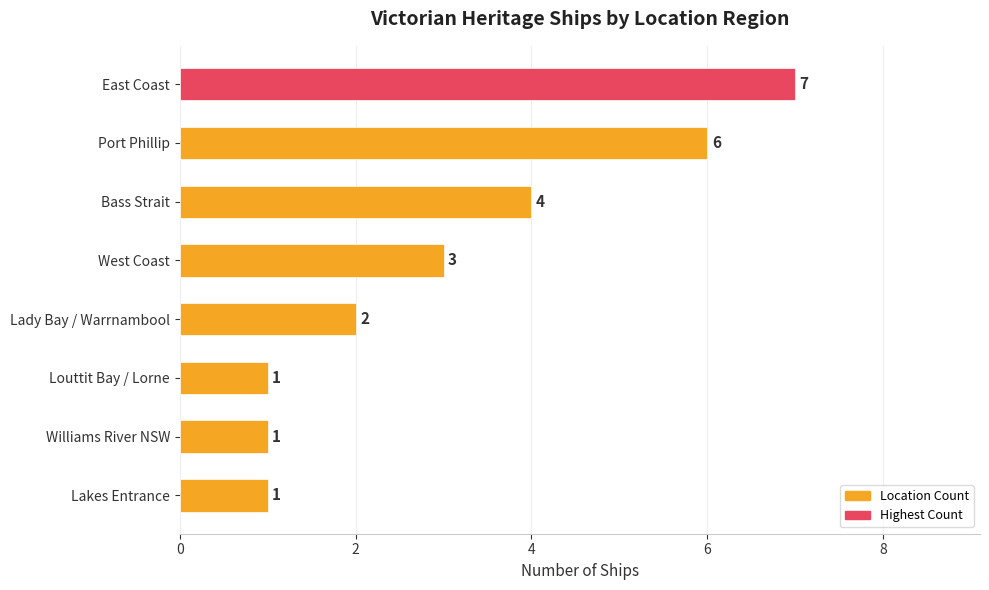

Is it true that the value at Louttit Bay / Lorne is 2?

False